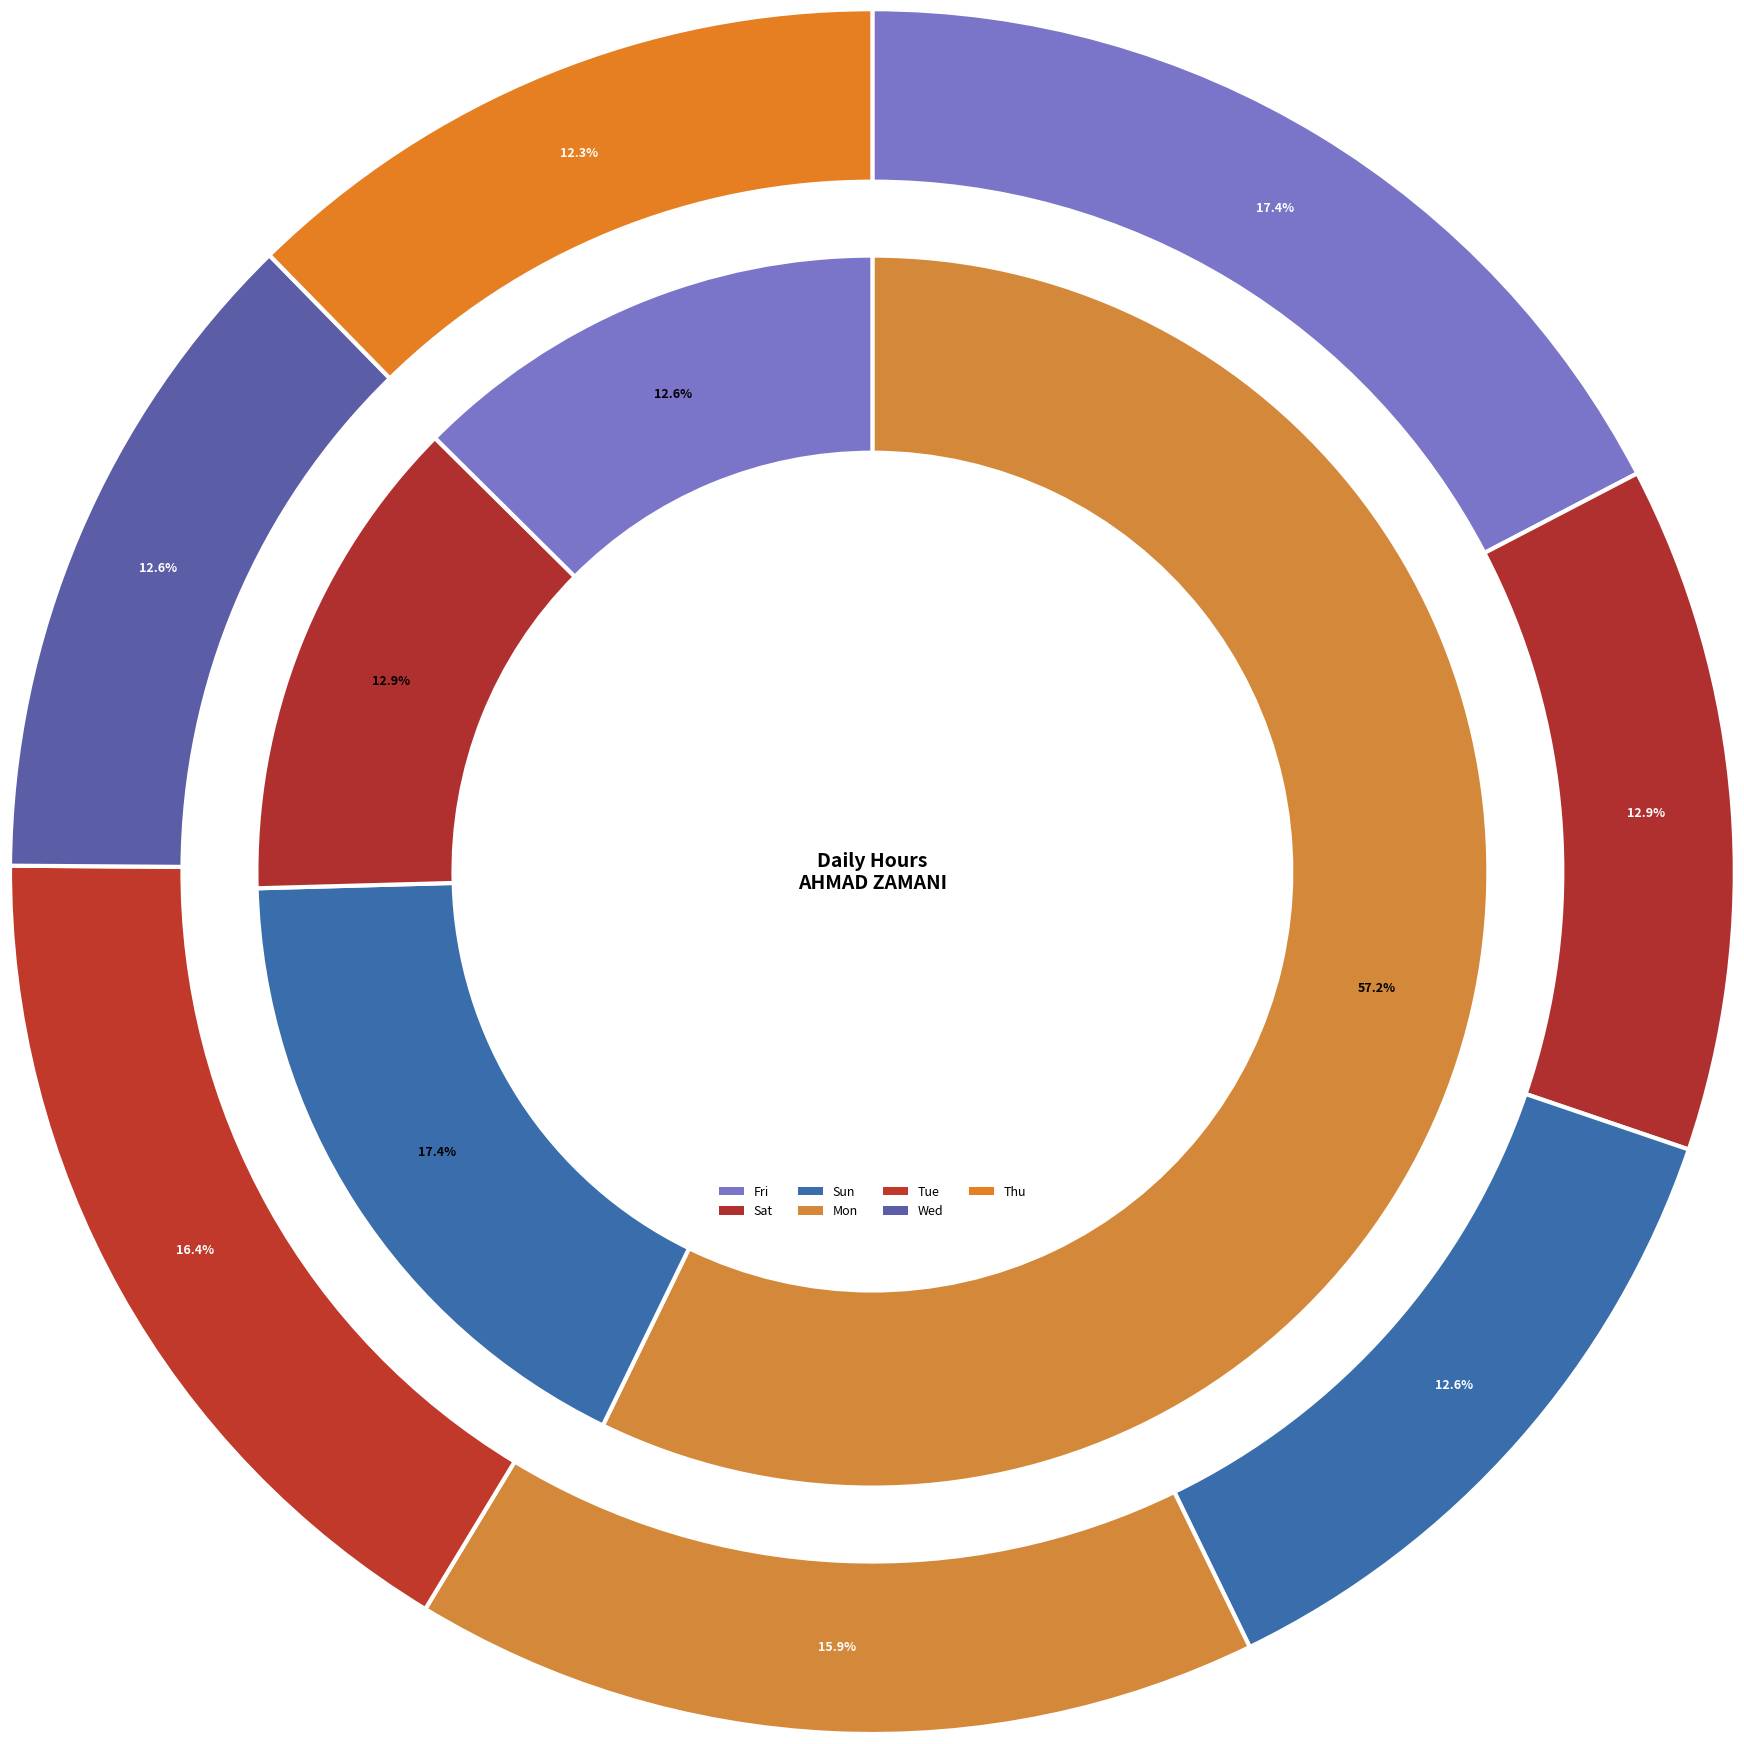

How many slices are in this pie chart?

7